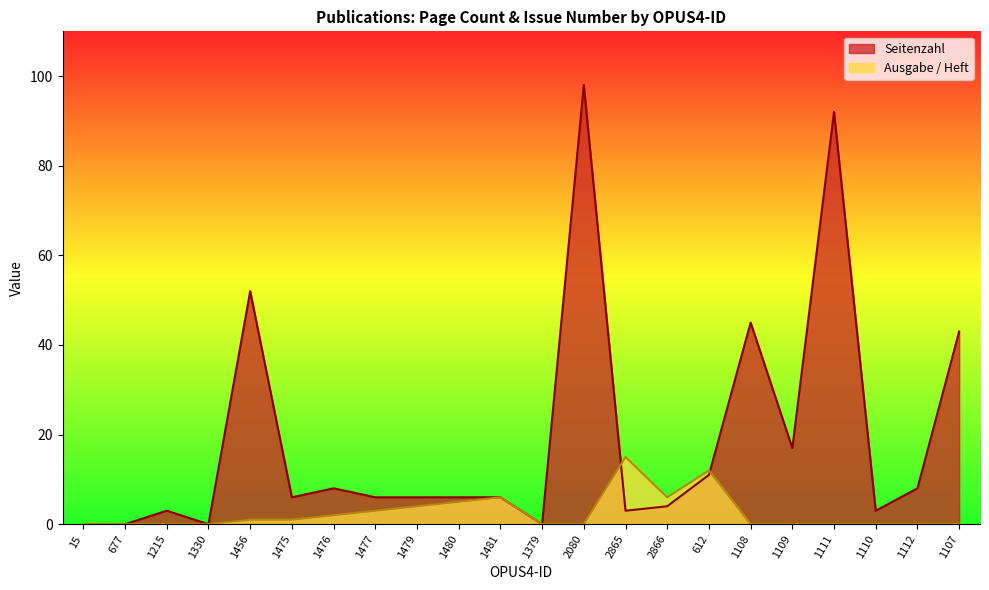

Where is the first local maximum for Seitenzahl?

1215